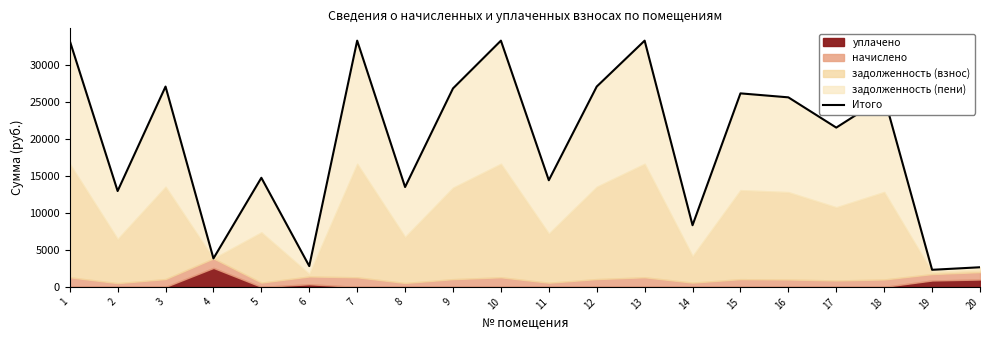

The value at 13 is 46996.8. True or false?

False